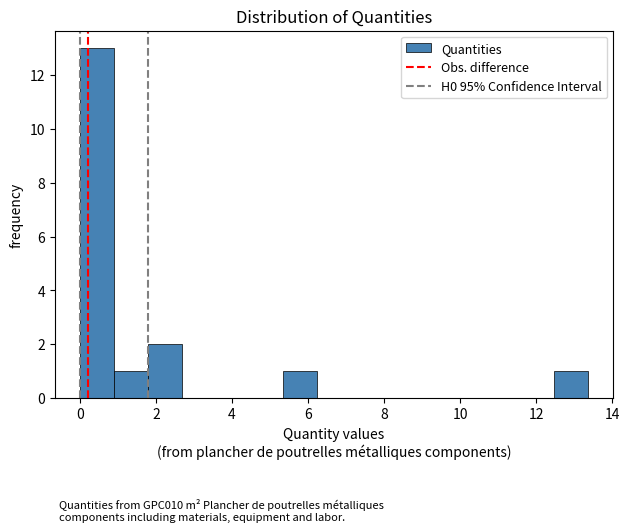

Over which range of the x-axis is the bar tallest?

0.0 to 1.0